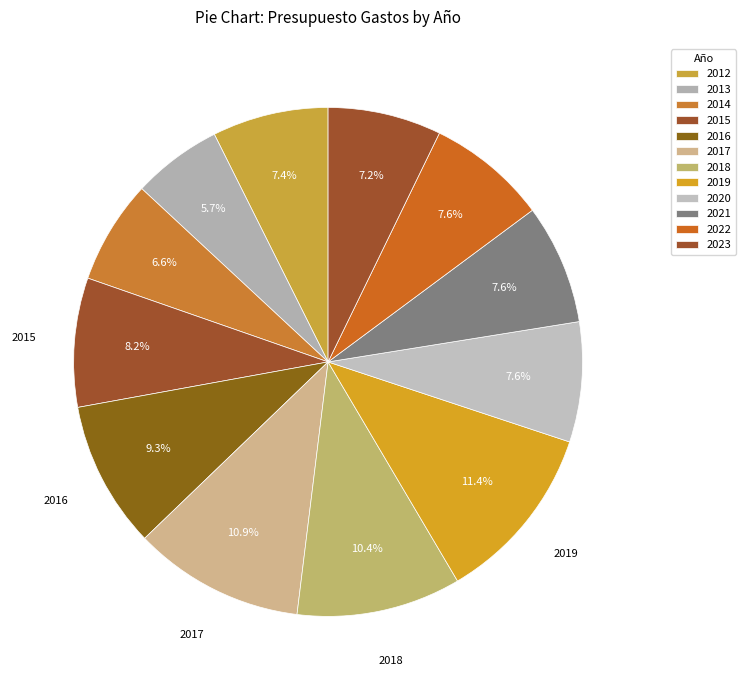

Count the number of slices in the pie.

12